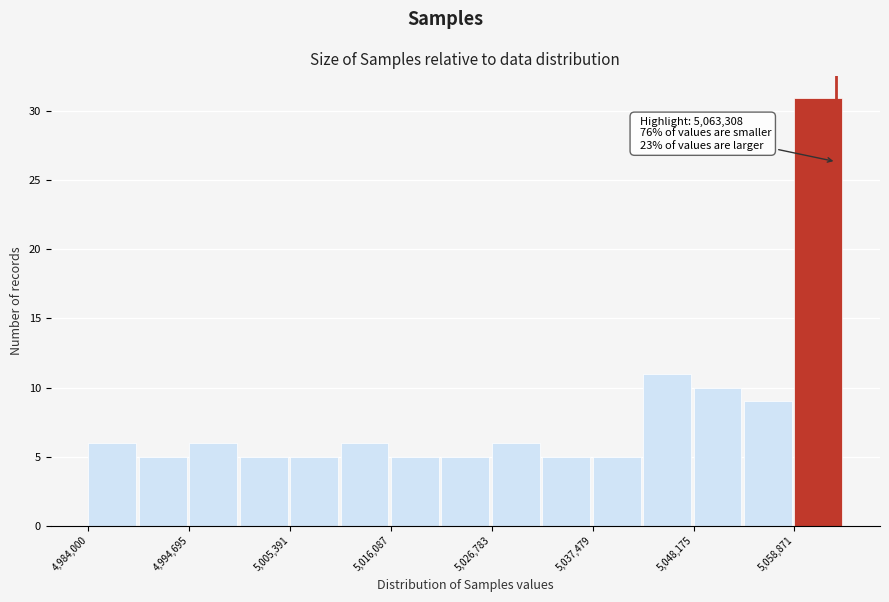

Read against the x-axis, roughly where is the centre of the tallest bar?

5062000